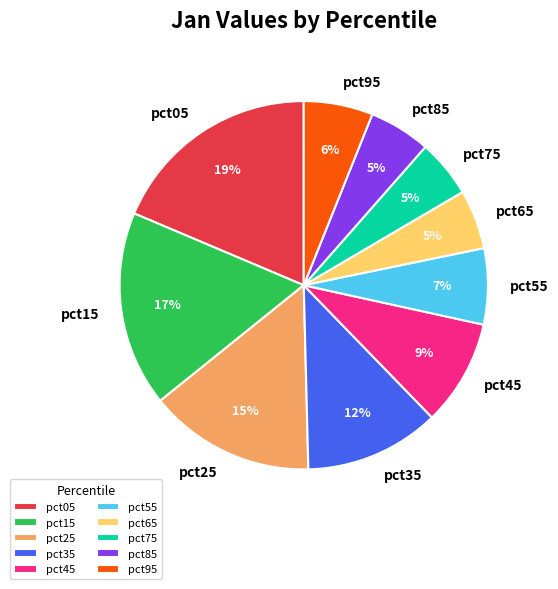

Does any single category account for the majority?

No